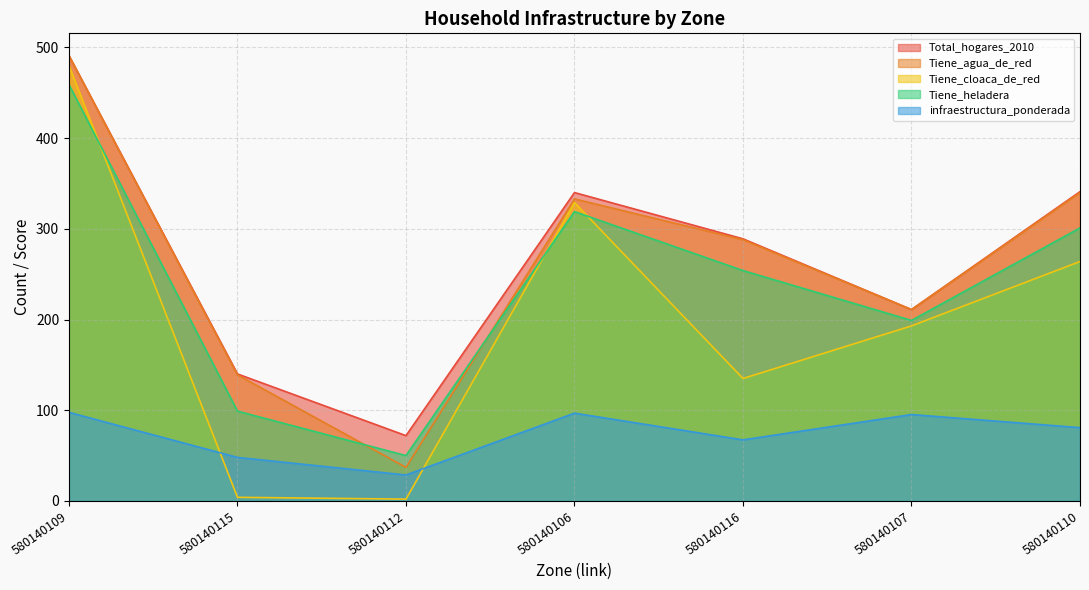

Where does the Tiene_agua_de_red series first go above 288?

580140109